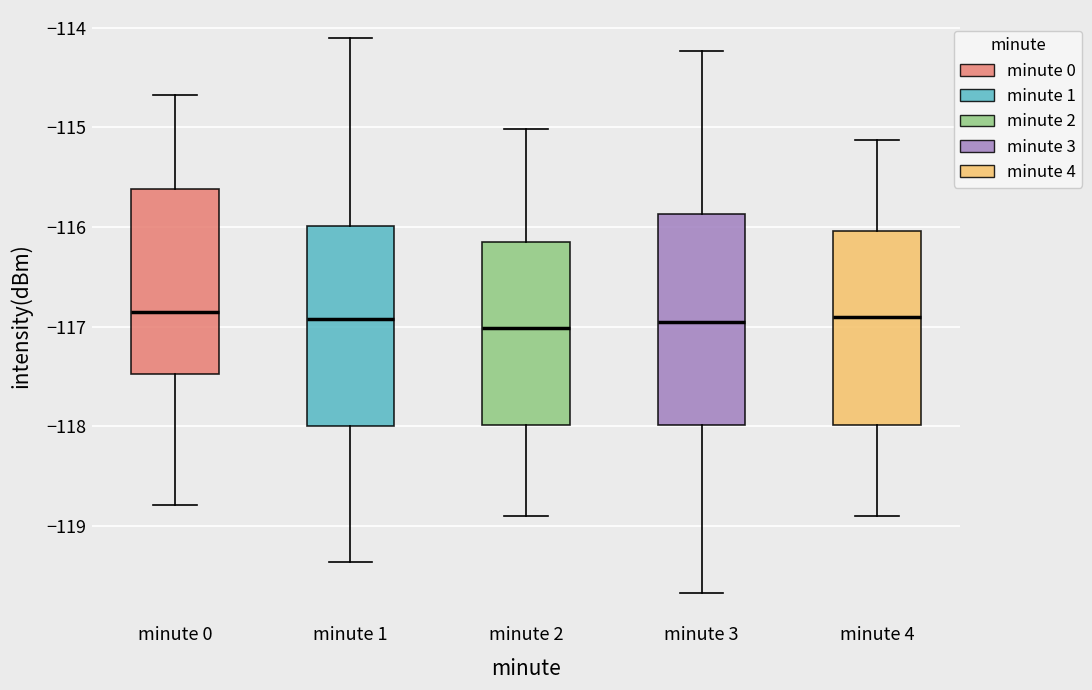

Reading left to right, read every box against the y-axis: the position of its median line, the range the box covers, and the ends of its whiskers. The values are not printed on the chart, so give them approximately, as read against the axis.

minute 0: median -116.9, box -117.5 to -115.6, whiskers -118.8 to -114.7
minute 1: median -116.9, box -118.0 to -116.0, whiskers -119.4 to -114.1
minute 2: median -117.0, box -118.0 to -116.2, whiskers -118.9 to -115.0
minute 3: median -117.0, box -118.0 to -115.9, whiskers -119.7 to -114.2
minute 4: median -116.9, box -118.0 to -116.0, whiskers -118.9 to -115.1